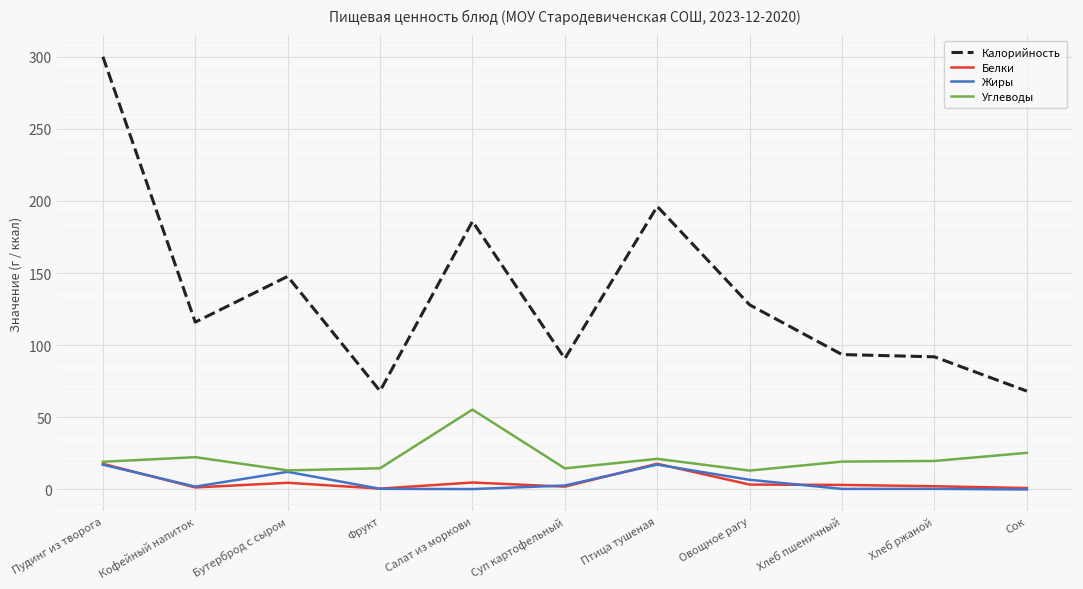

True or false: Углеводы and Калорийность cross at least once.

False